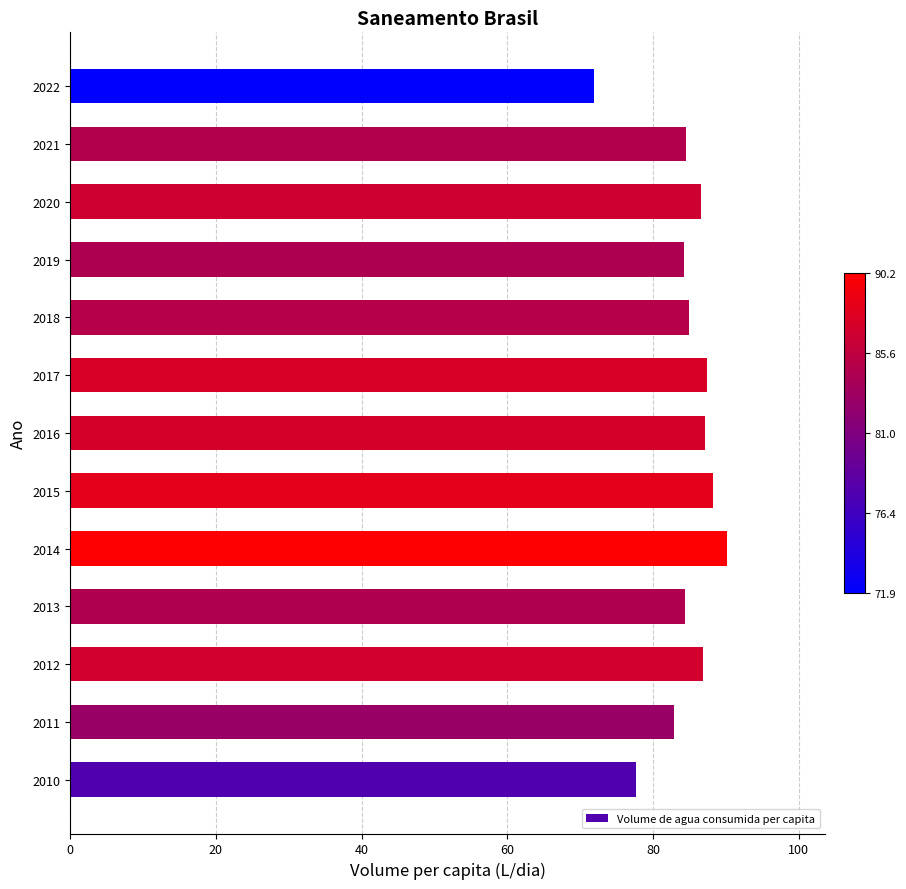

What is the sum of all values?

1096.9